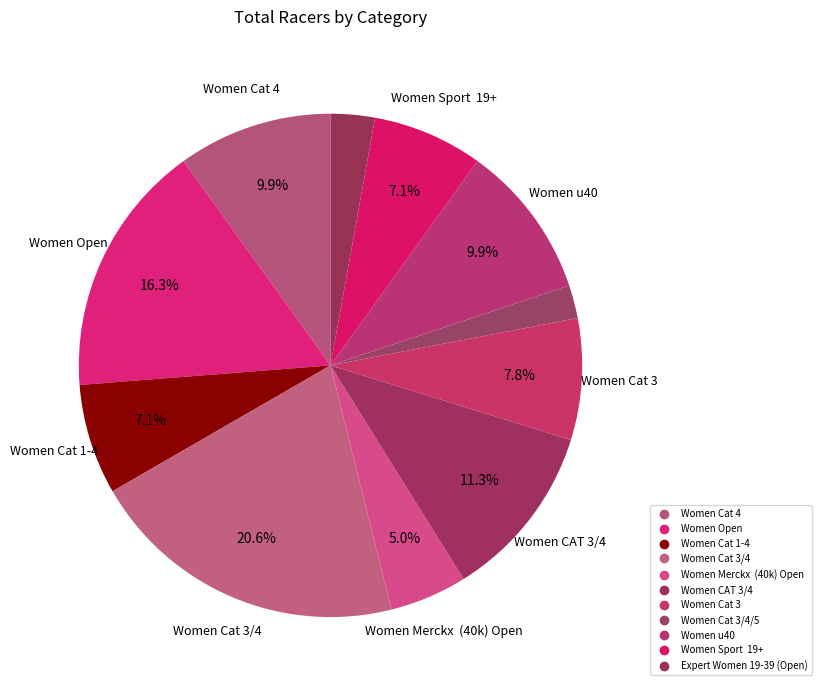

To the nearest percent, what is the average slice percentage?

9%